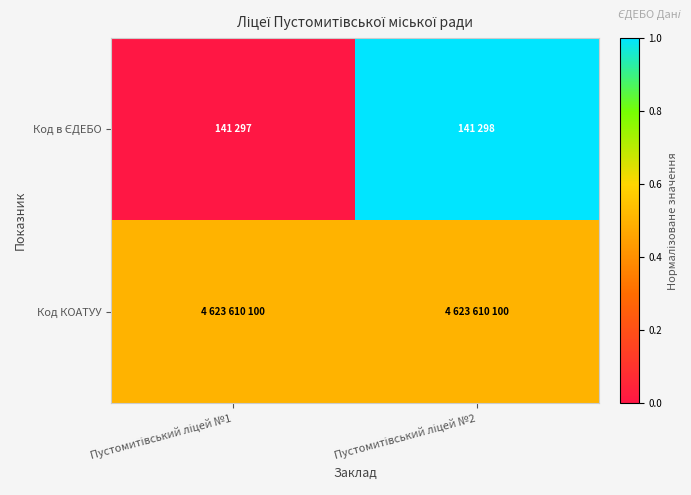

How many data points does each series have?

2